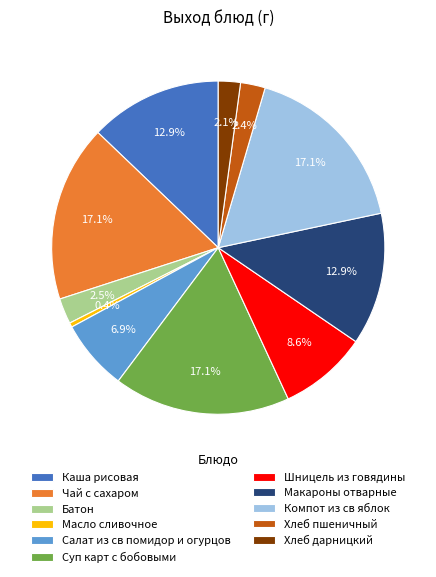

To the nearest percent, what is the average slice percentage?

9%